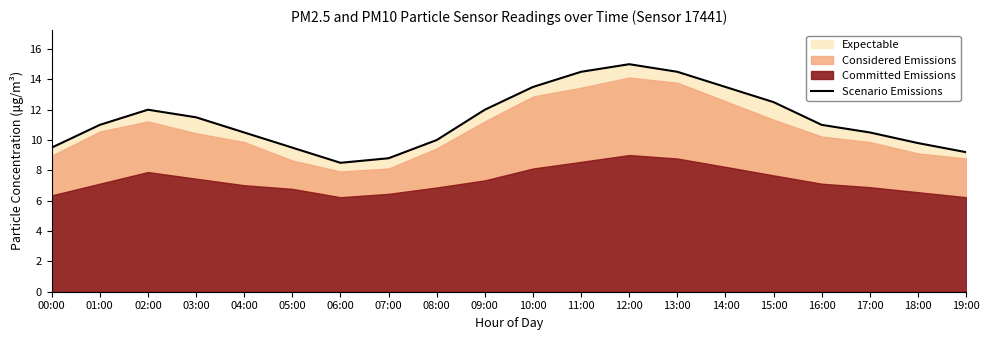

At which category does the data reach its first local valley?

06:00